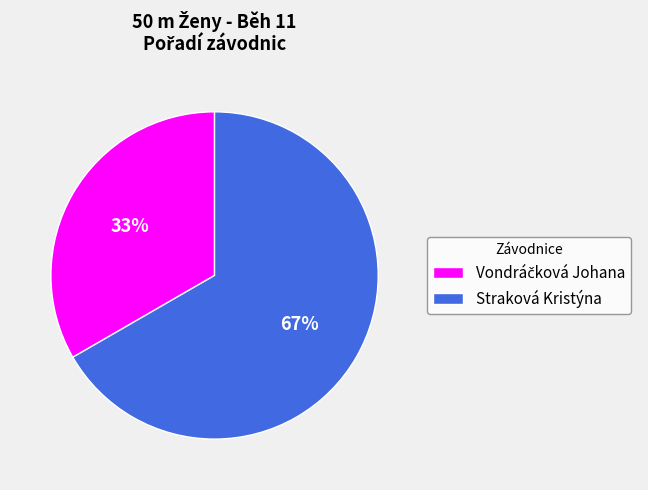

Is there any slice that represents more than half of the pie?

Yes